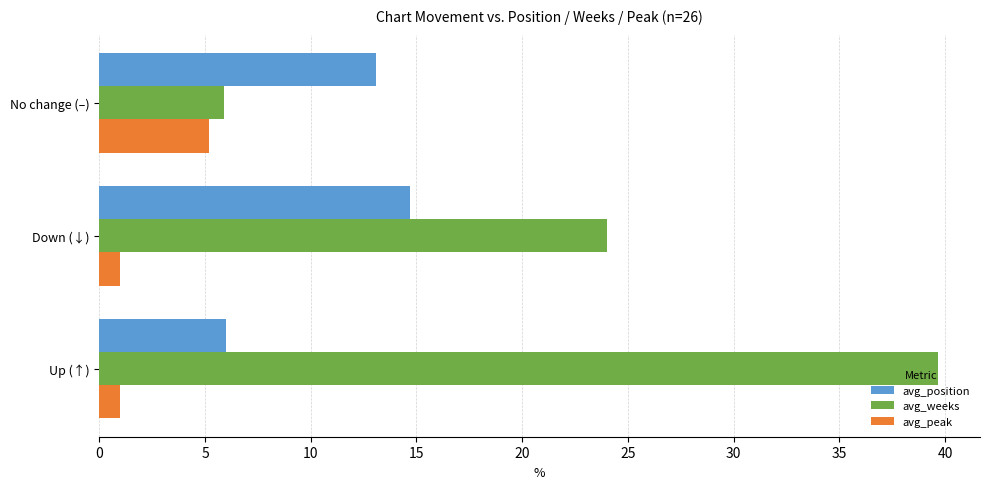

Rank the categories by avg_position value from lowest to highest.

Up (↑), No change (–), Down (↓)